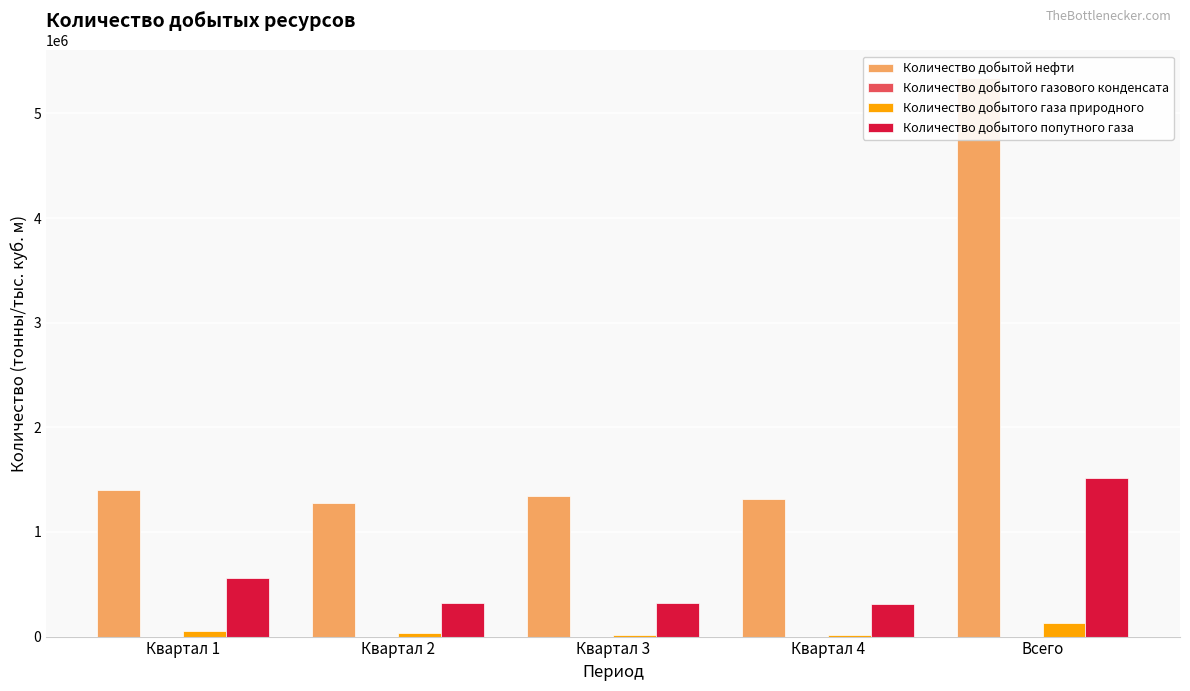

At how many categories does at least one series exceed 2516973?

1